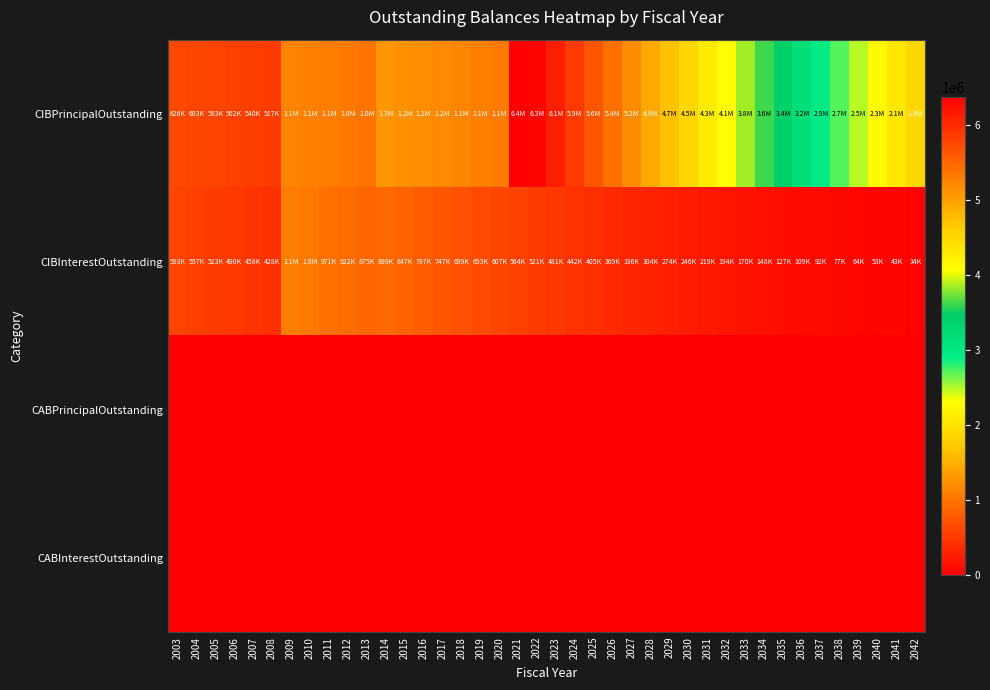

How many categories are shown in the chart?

40